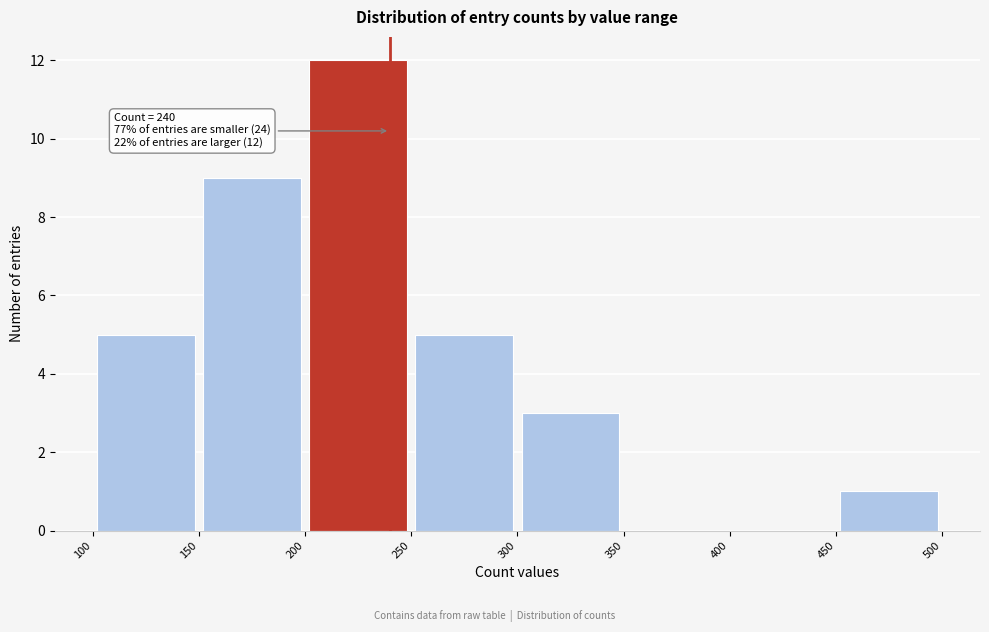

Over which range of the x-axis is the bar tallest?

200 to 250